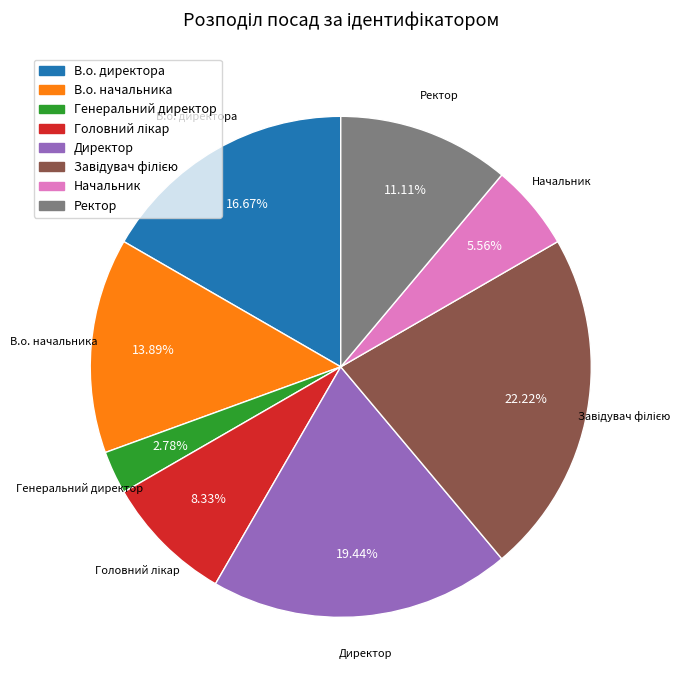

Combined, do В.о. директора and Директор account for over 50%?

No